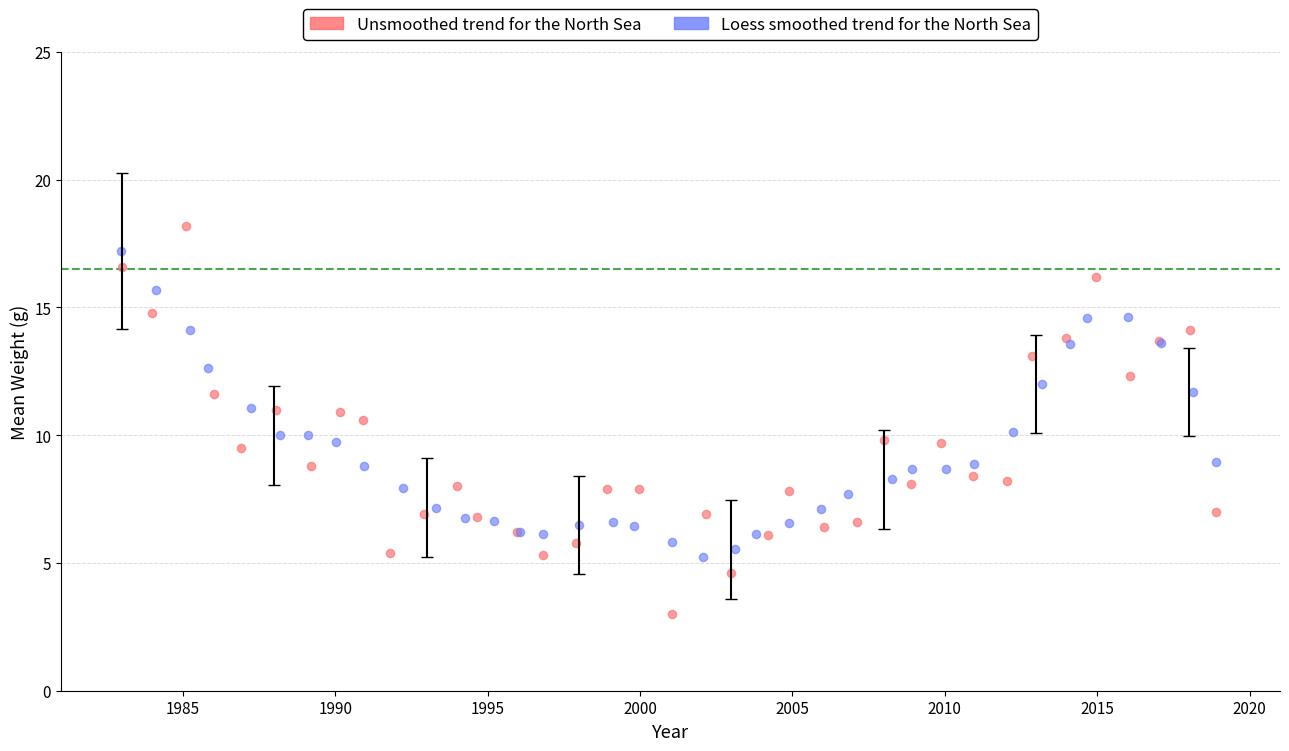

Which series has the largest Y range (max minus min)?

Unsmoothed trend for the North Sea